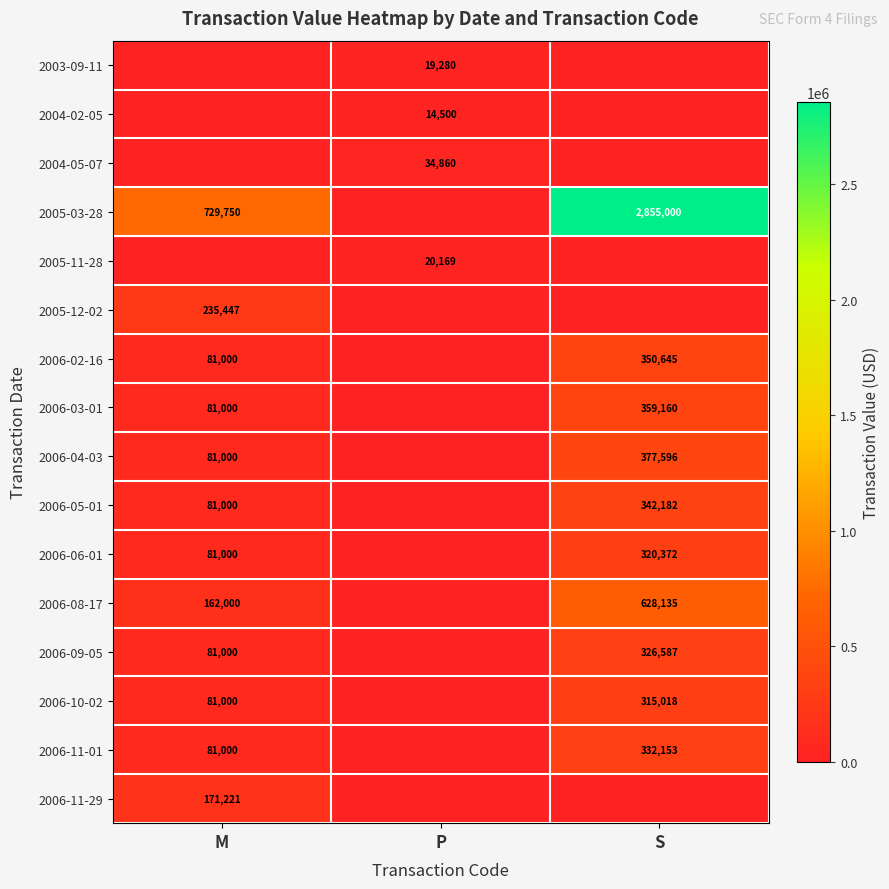

The 2006-11-01 series shows 118574 at M. True or false?

False